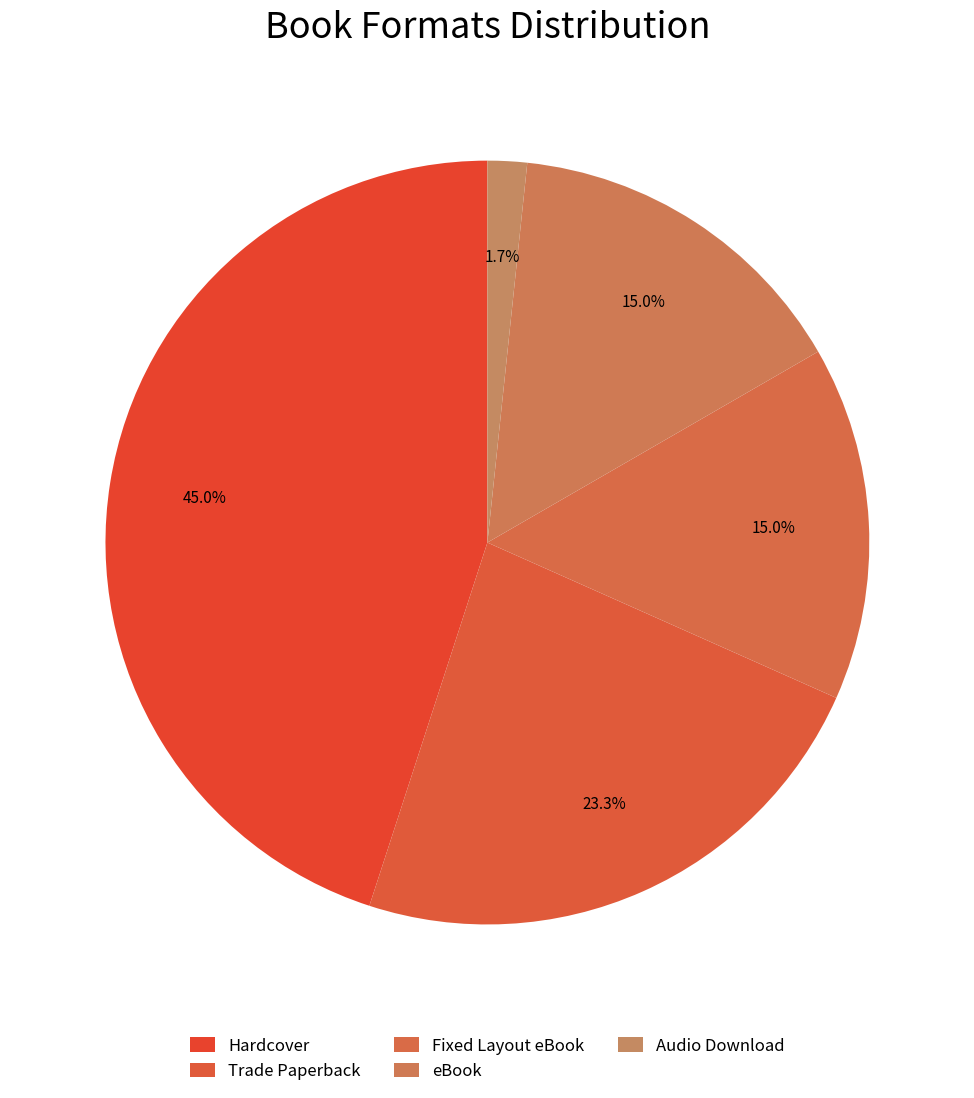

What percentage is the eBook slice, to the nearest percent?

15%